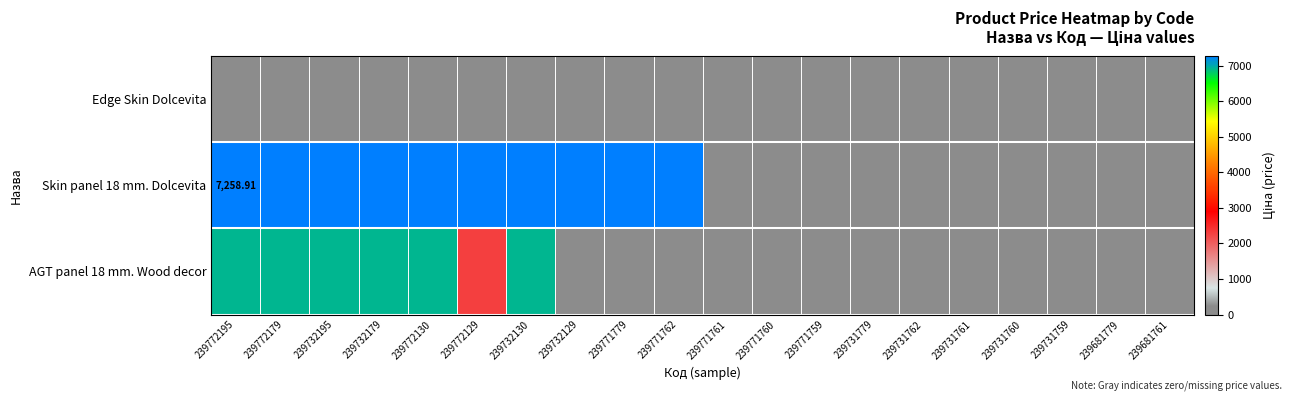

The value of Edge Skin Dolcevita at 239771762 is 177.8. True or false?

False